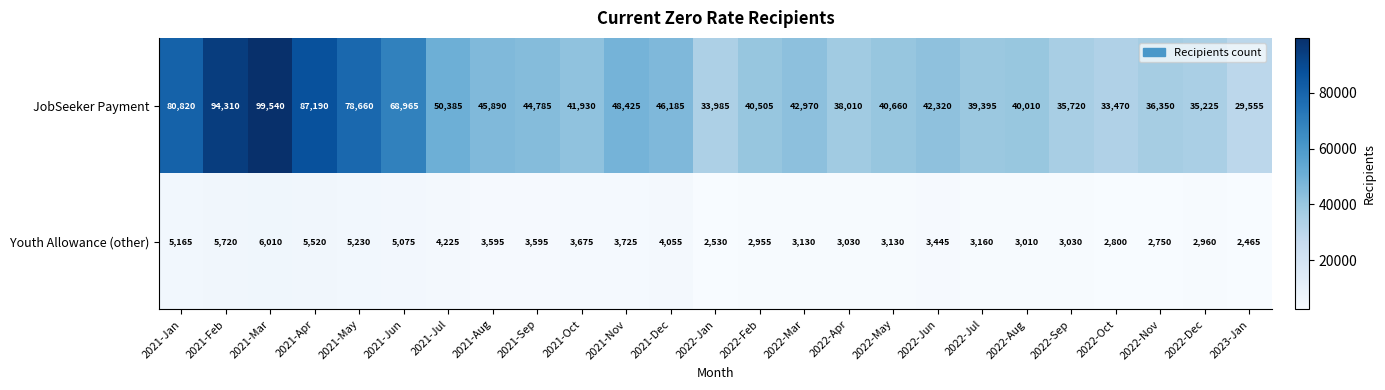

How many values in the JobSeeker Payment series are below 42320?

12